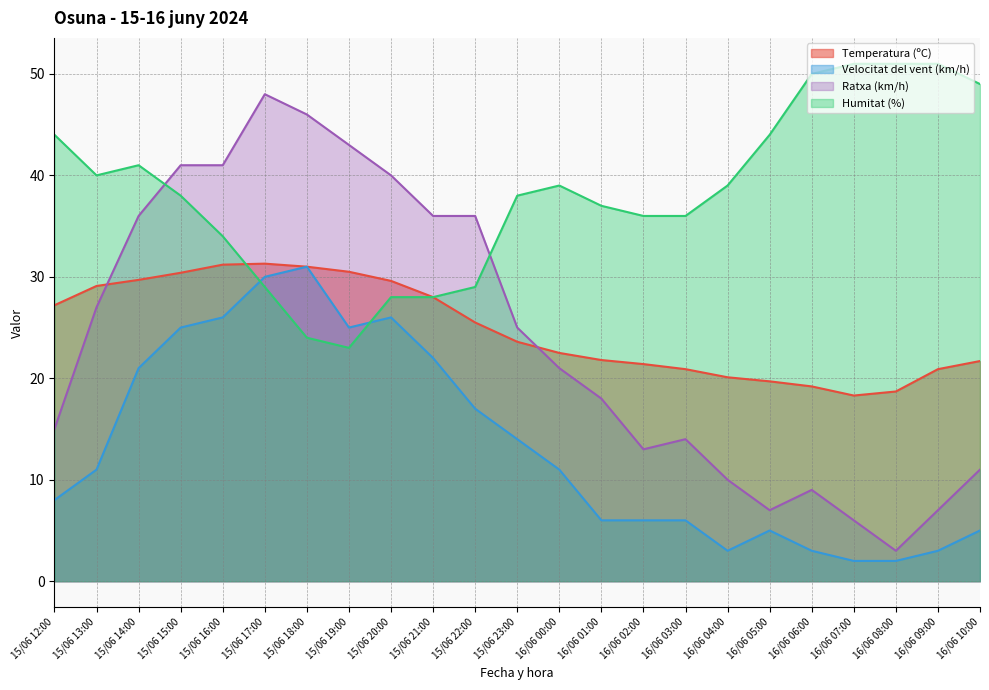

Which series has the largest range (max minus min)?

Ratxa (km/h)